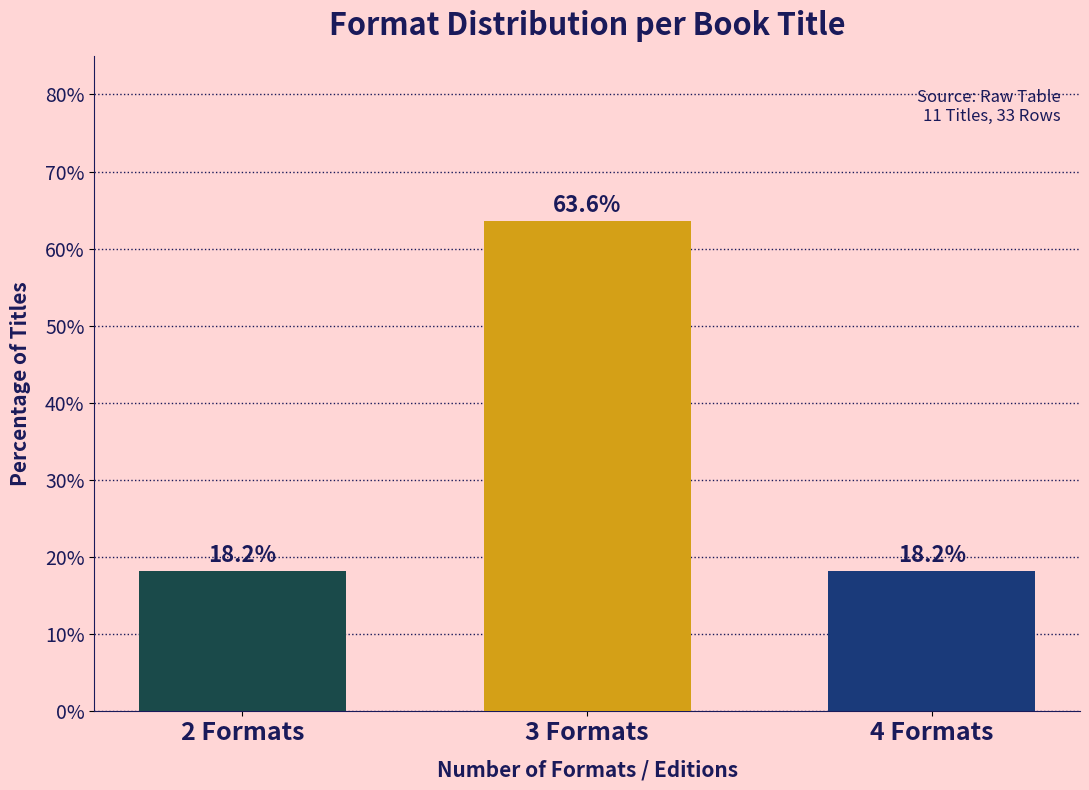

Reading right to left, what are all the values shown in this chart?

18.2	63.6	18.2